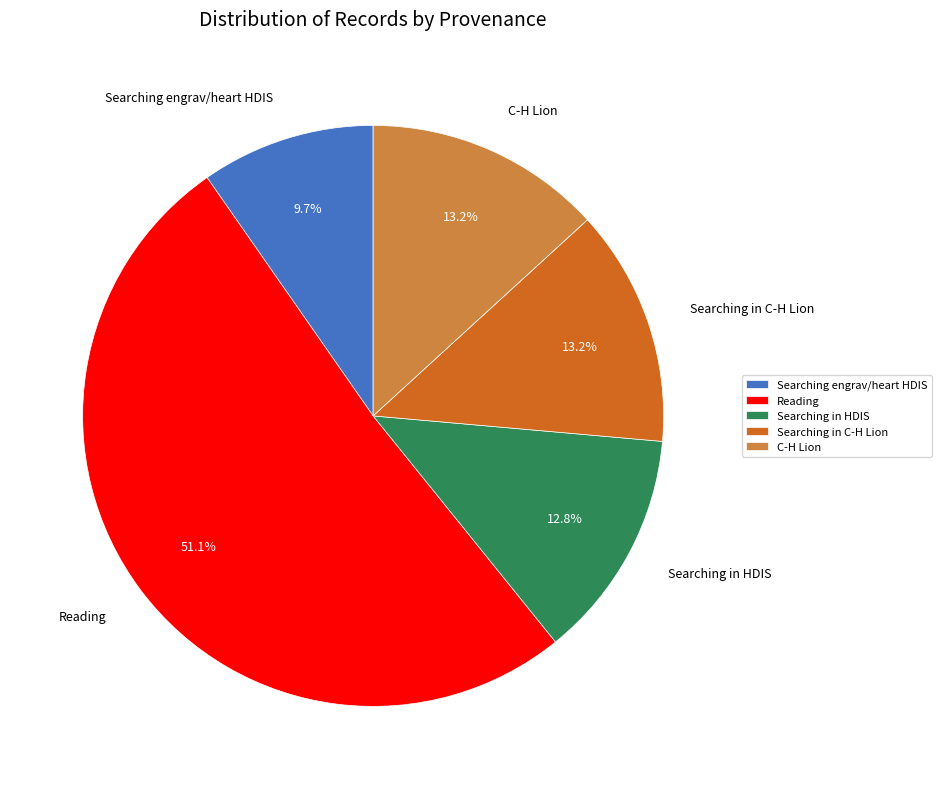

Approximately how many times larger is the value at Searching in HDIS compared to Reading?

0.3